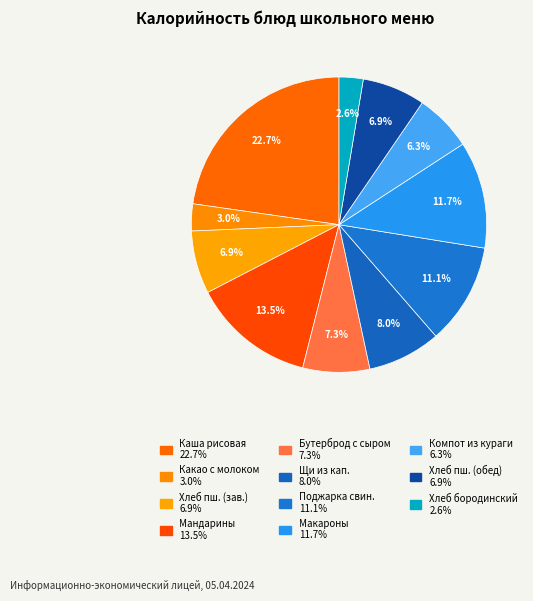

How many slices are in this pie chart?

11